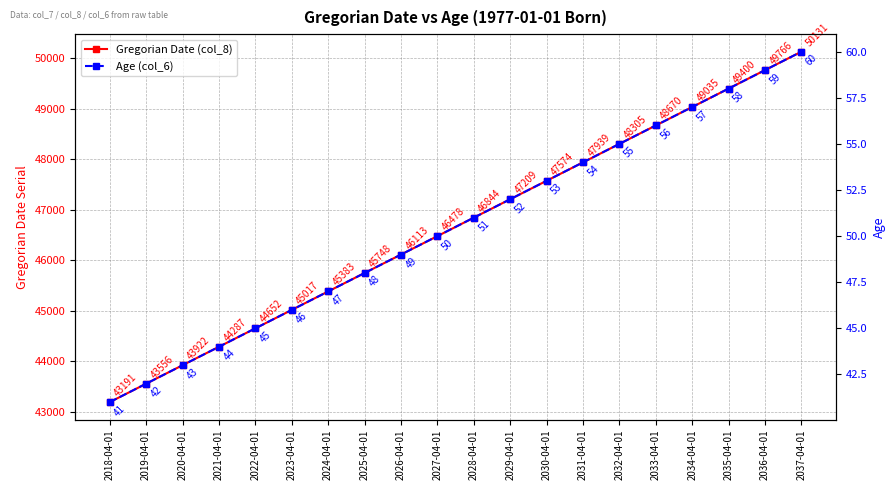

What position from the right is 2029-04-01?

9